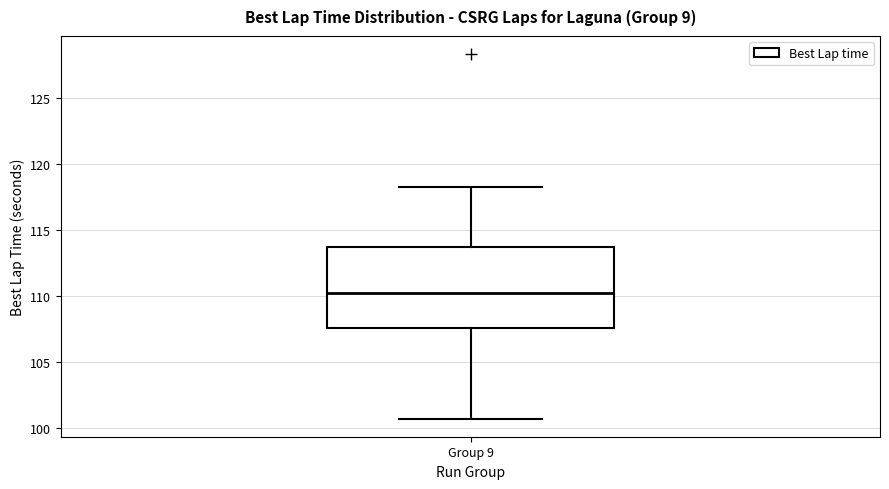

Read this box plot against the y-axis: the position of the median line, the range covered by the box, and the ends of both whiskers. The values are not printed on the chart, so give them approximately, as read against the axis.

median 110.0, box 107.5 to 113.5, whiskers 100.5 to 118.5